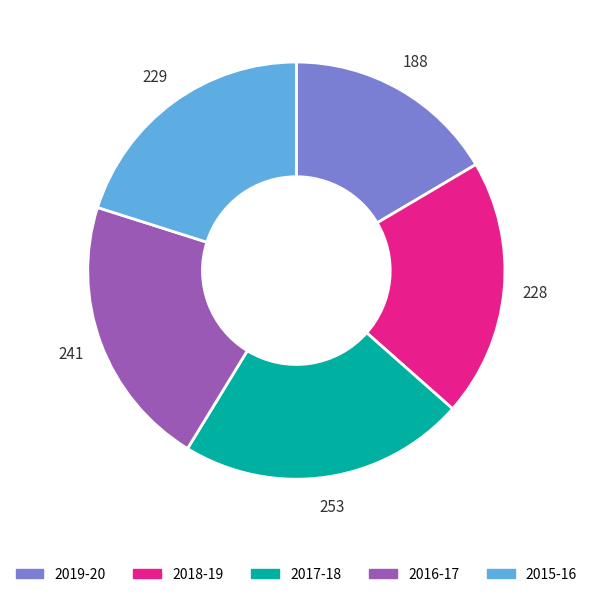

Between 2017-18 and 2016-17, which is larger?

2017-18